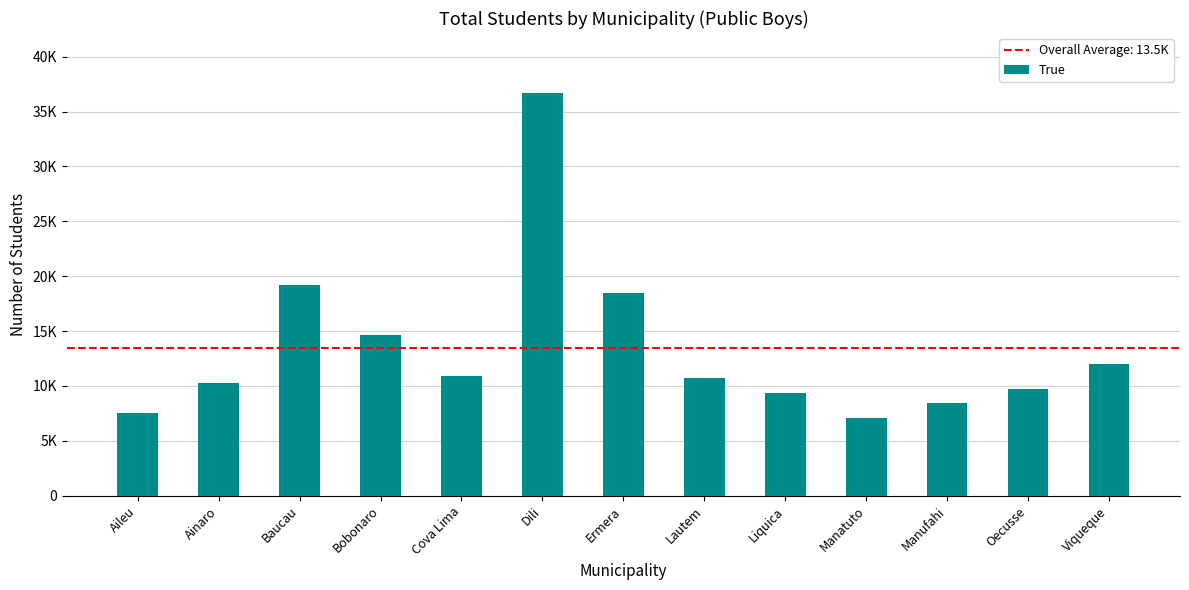

Reading left to right, list all the values displayed in this chart.

7519	10242	19155	14628	10877	36651	18474	10686	9355	7080	8466	9735	12001